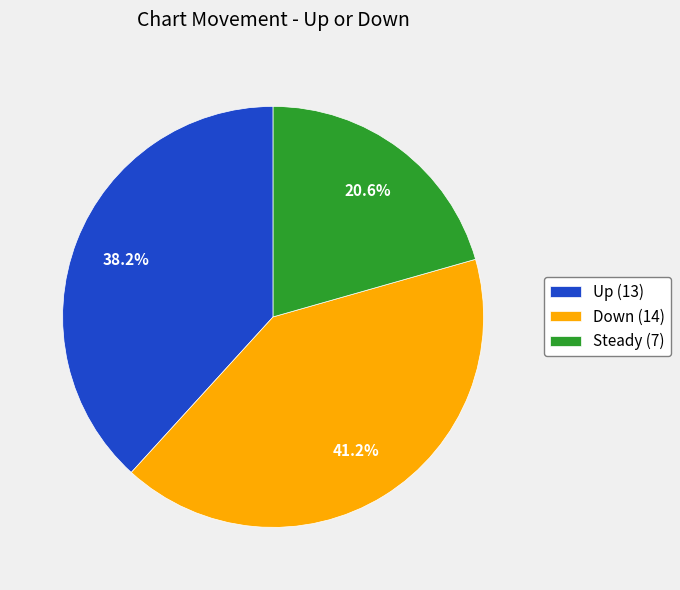

To the nearest percent, what is the average slice percentage?

33%